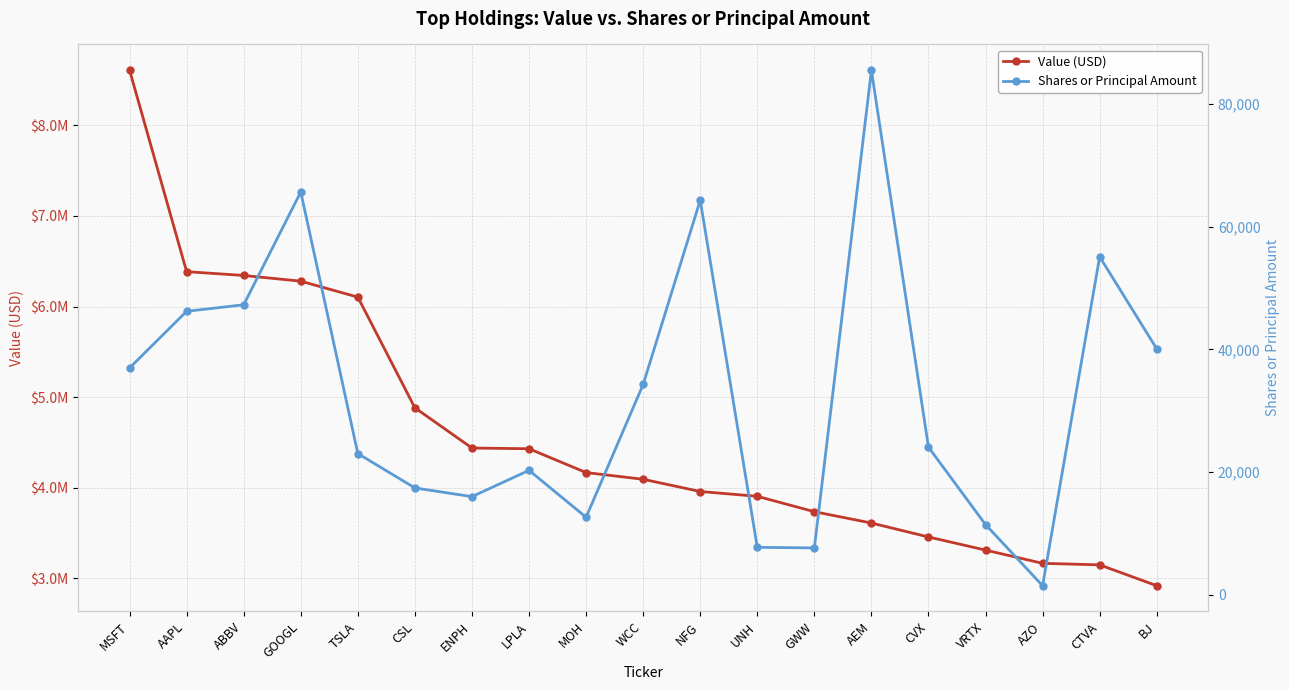

List the labels in order of Shares or Principal Amount value, smallest first.

AZO, GWW, UNH, VRTX, MOH, ENPH, CSL, LPLA, TSLA, CVX, WCC, MSFT, BJ, AAPL, ABBV, CTVA, NFG, GOOGL, AEM